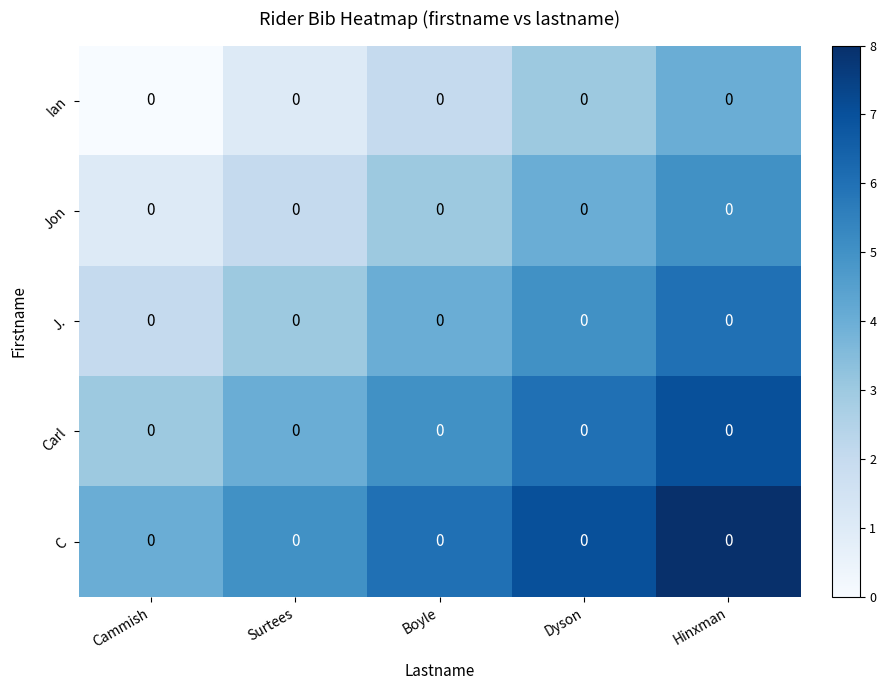

Is the value of Jon at Dyson greater than the value of C at Cammish?

No